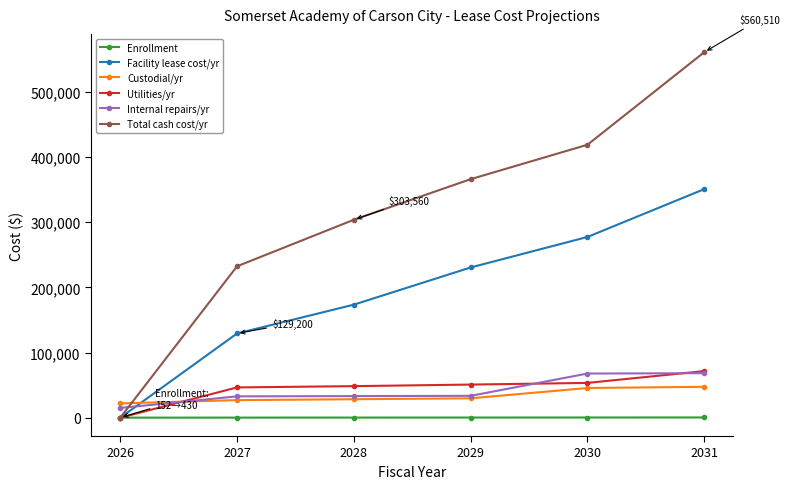

What is the difference between the Facility lease cost/yr values at 2031 and 2029?

120150